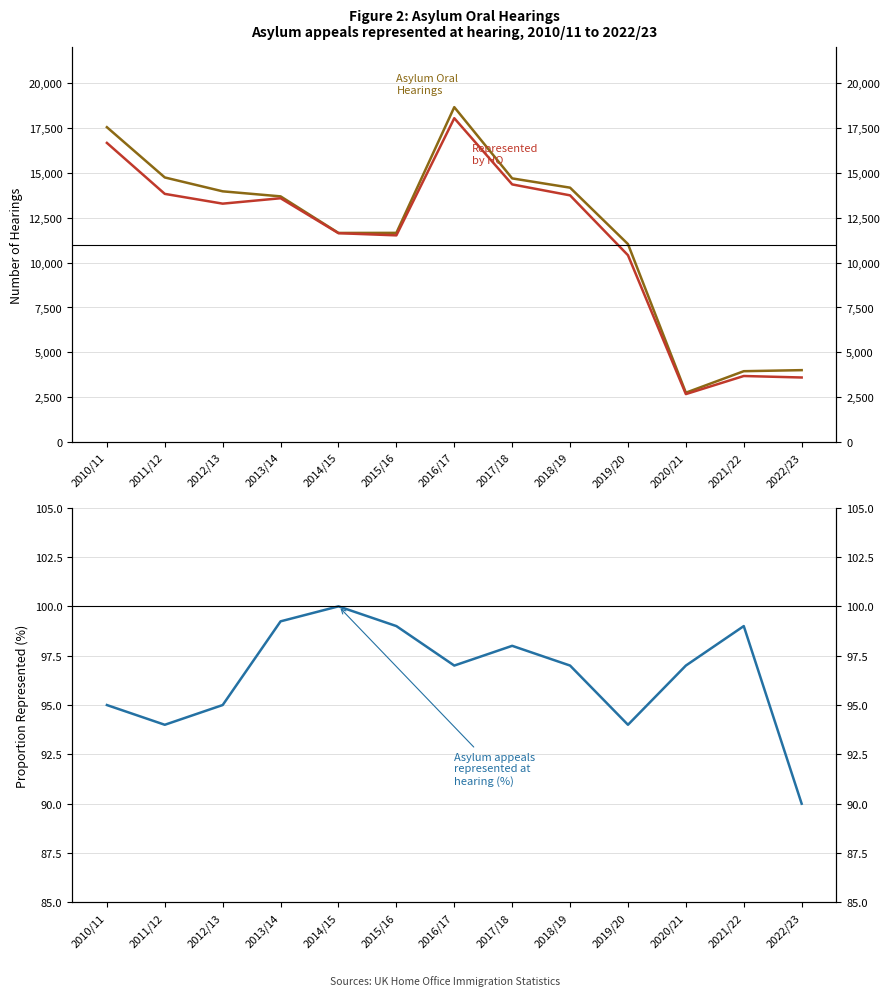

What is the sum of the Asylum Oral Hearings values at 2013/14 and 2016/17?

32358.0